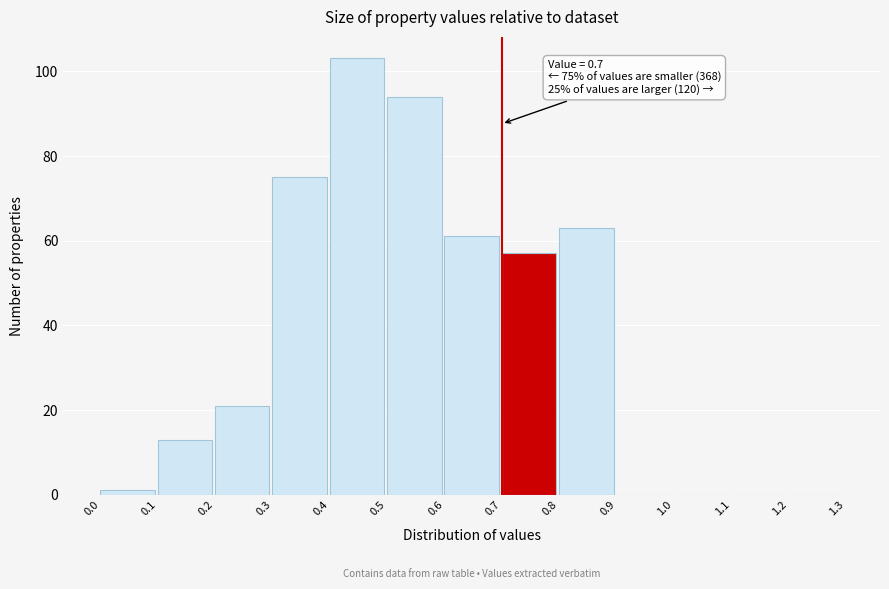

Over which range of the x-axis is the bar tallest?

0.4 to 0.5